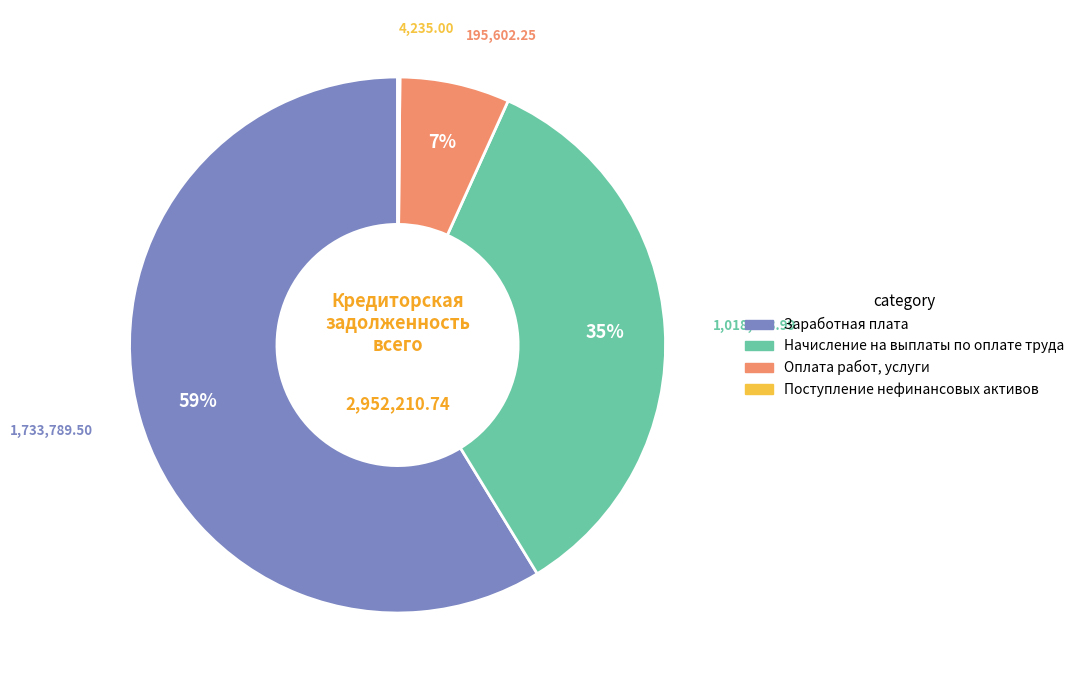

Is it true that Оплата работ, услуги is 7% of the pie?

True